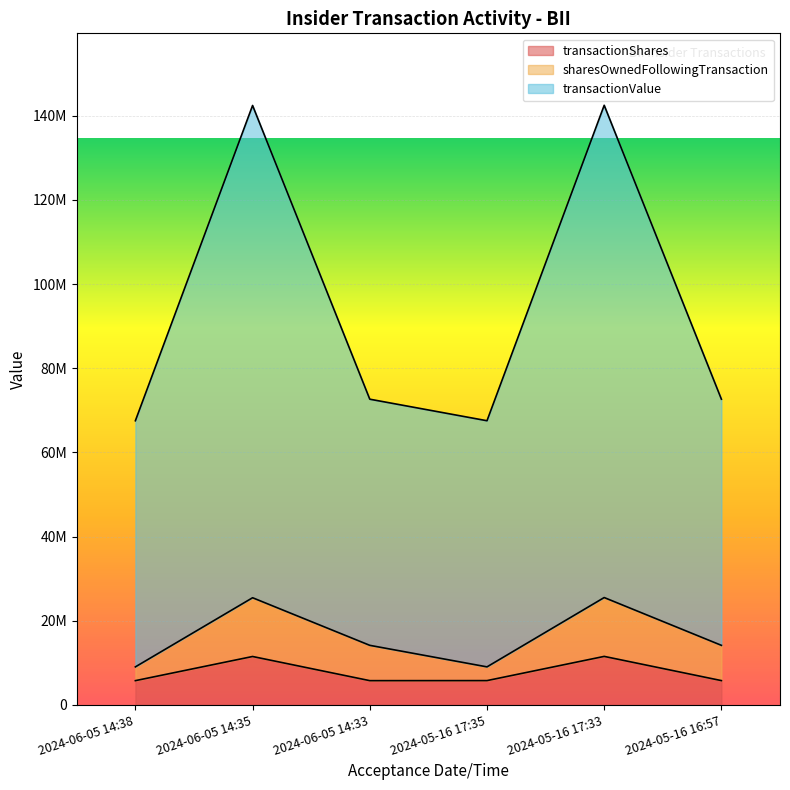

At which category does transactionShares reach its first local peak?

2024-06-05 14:35